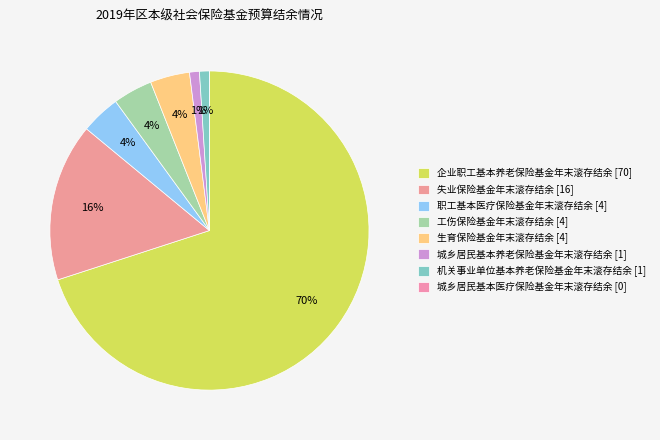

How many segments does this pie chart have?

8